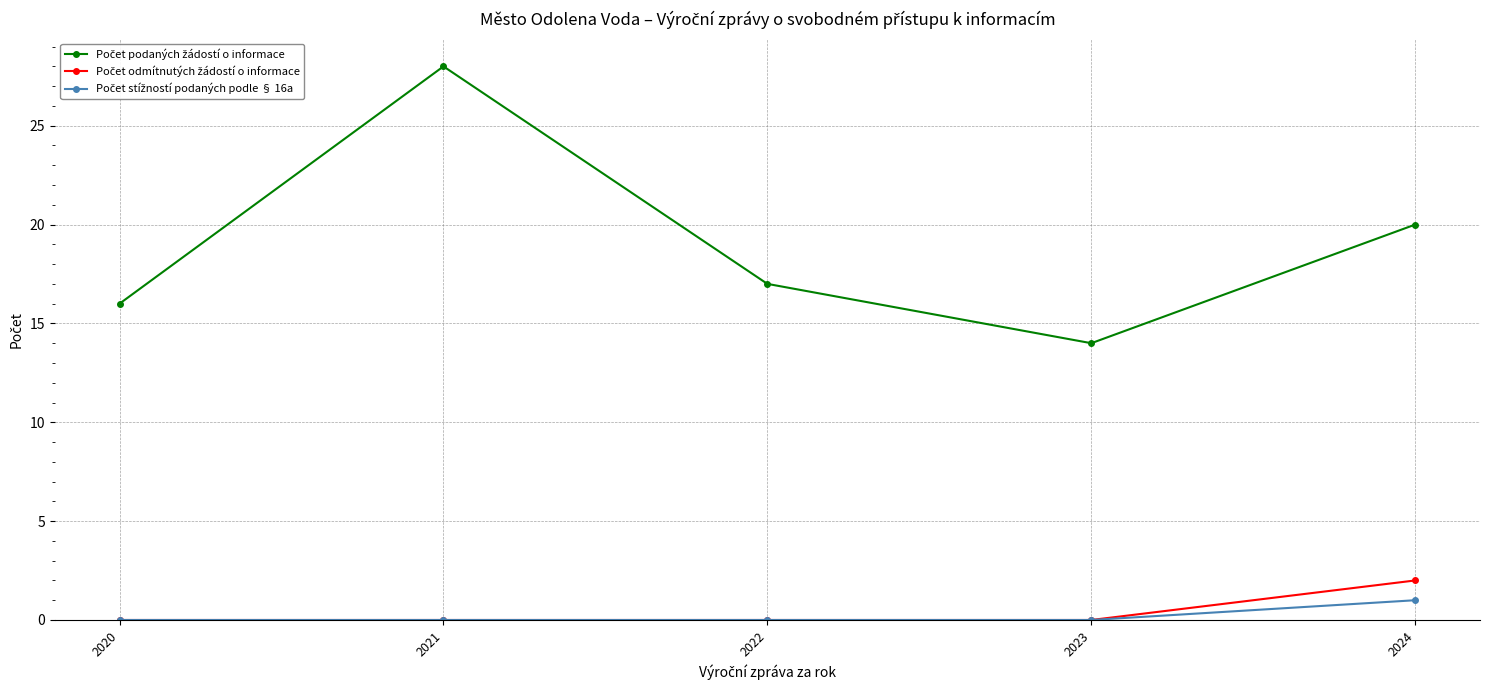

What is the greatest value displayed?

28